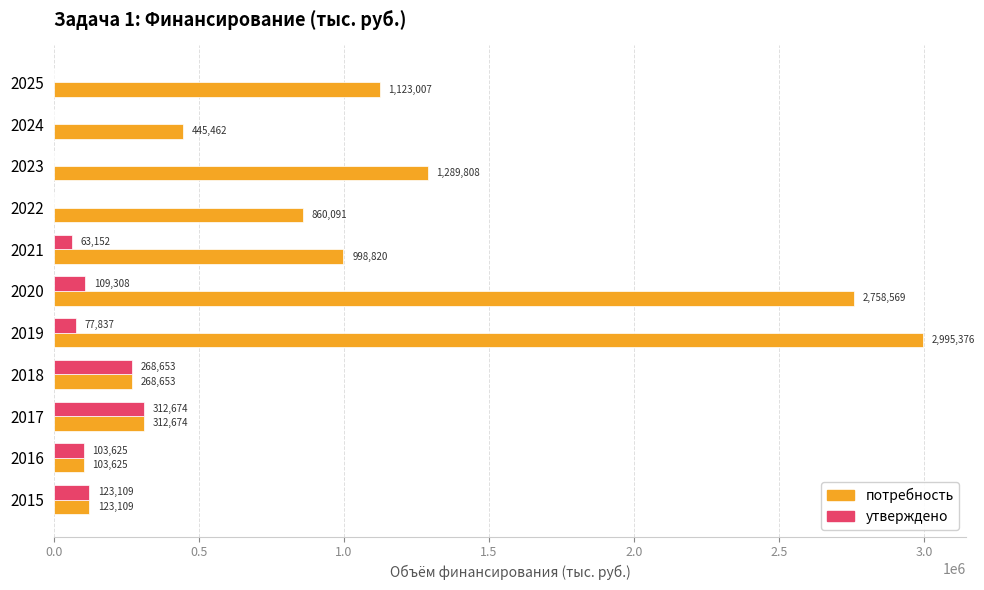

Which series has the largest total across all categories?

потребность